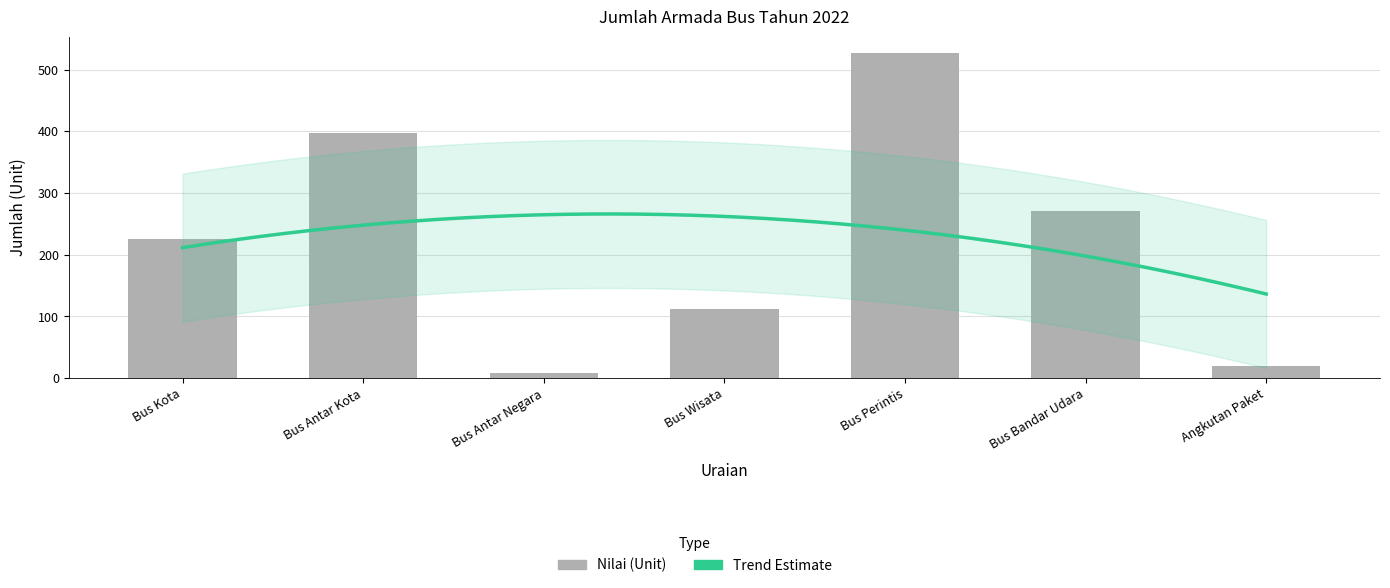

What is the sum of the values at Bus Kota and Bus Perintis?

753